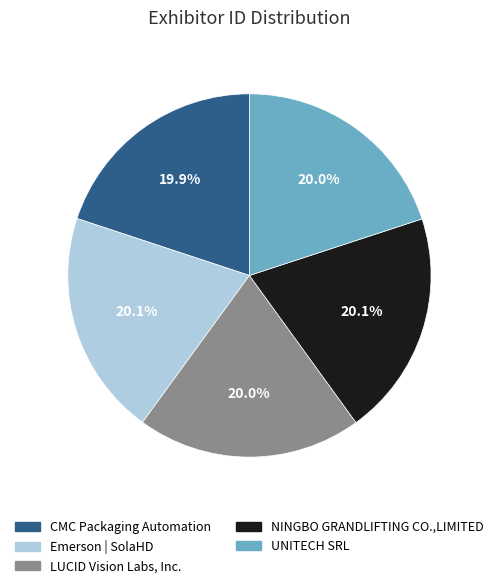

Is there any slice that represents more than half of the pie?

No